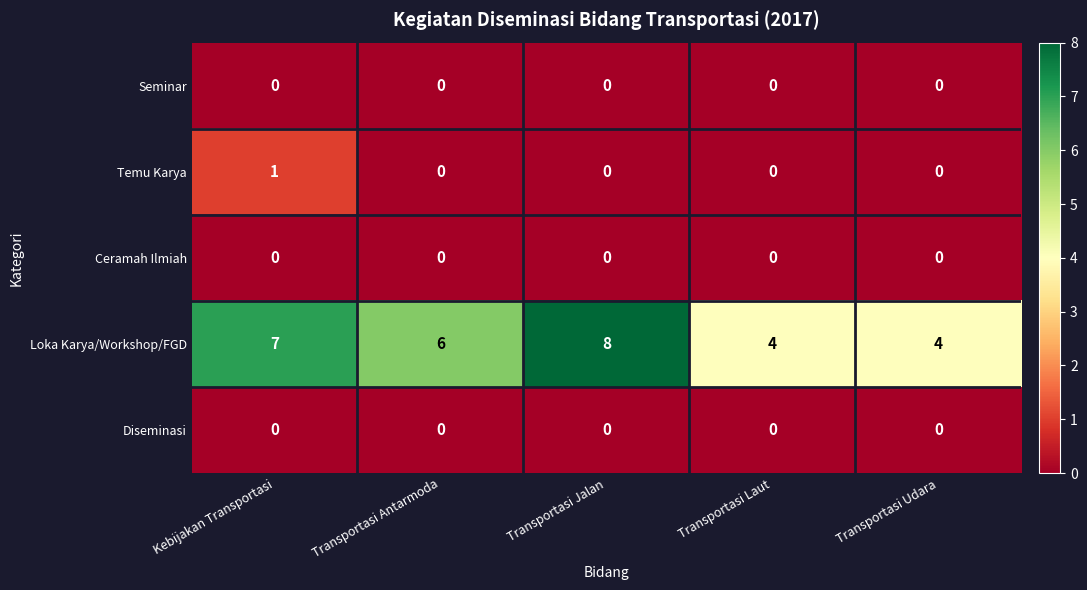

What is the spread (max minus min) of values at Transportasi Laut?

4